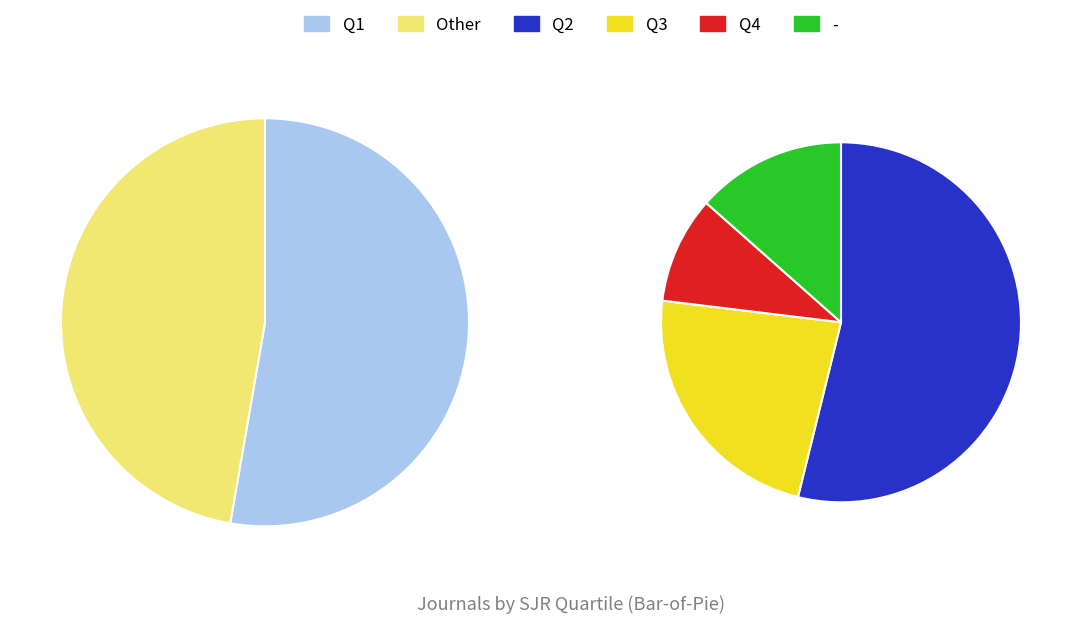

Do Q3 and Q4 together represent more than half of the pie?

No